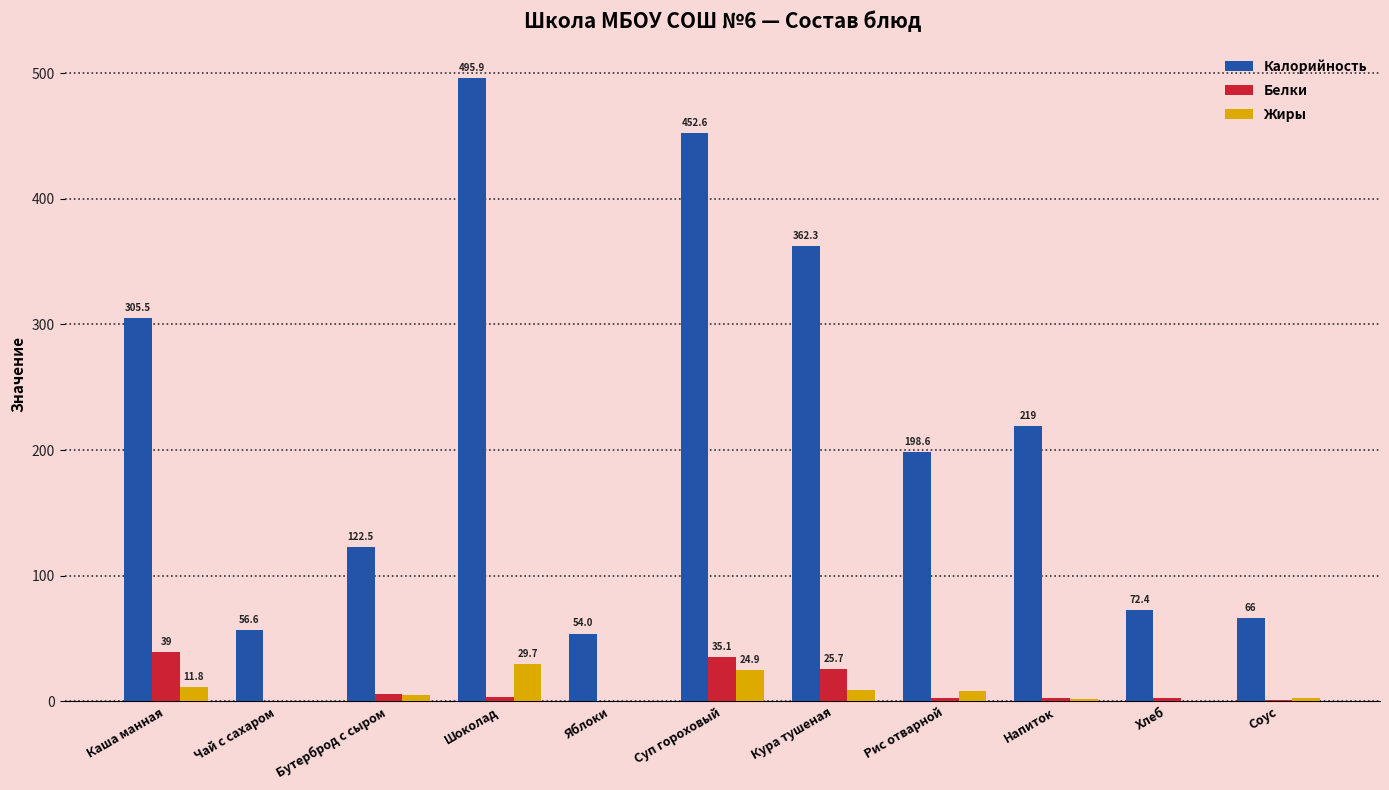

Between Яблоки and Хлеб, which series saw the biggest shift?

Калорийность